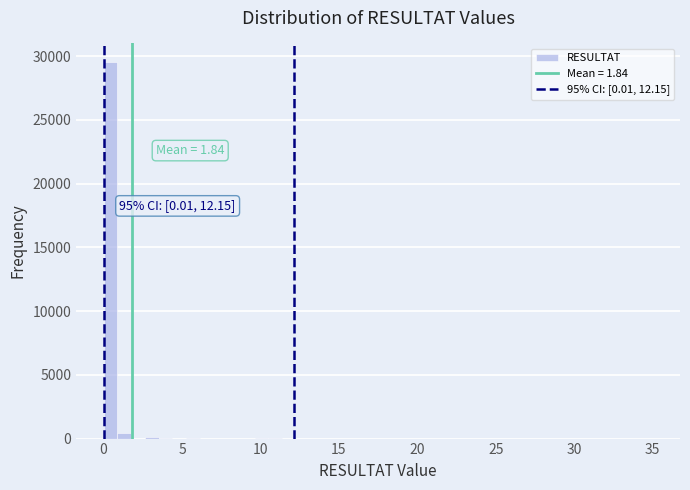

Around what value on the x-axis is the tallest bar? Give the approximate position of its centre, as read against the axis.

0.5